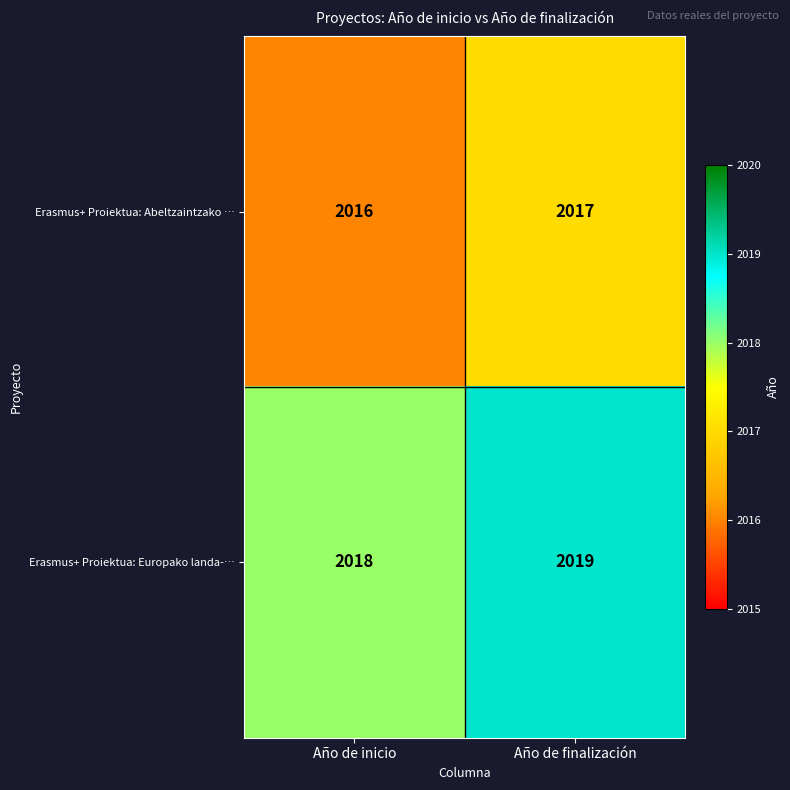

What is the sum of all Erasmus+ Proiektua: Europako landa-… values?

4037